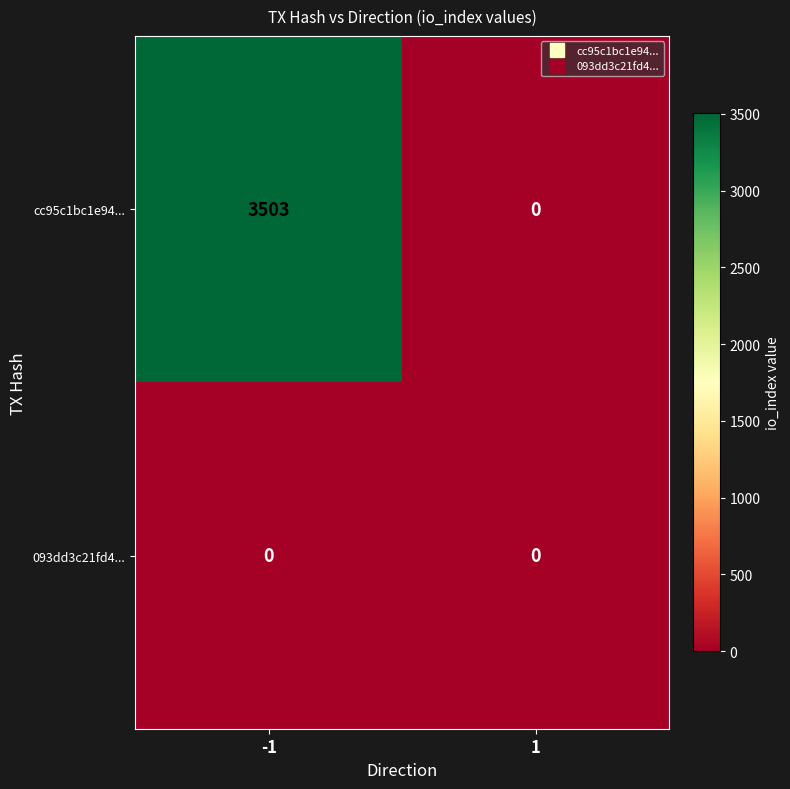

Reading right to left, list all the values displayed in this chart.

cc95c1bc1e94...: 1=0	-1=3503
093dd3c21fd4...: 1=0	-1=0